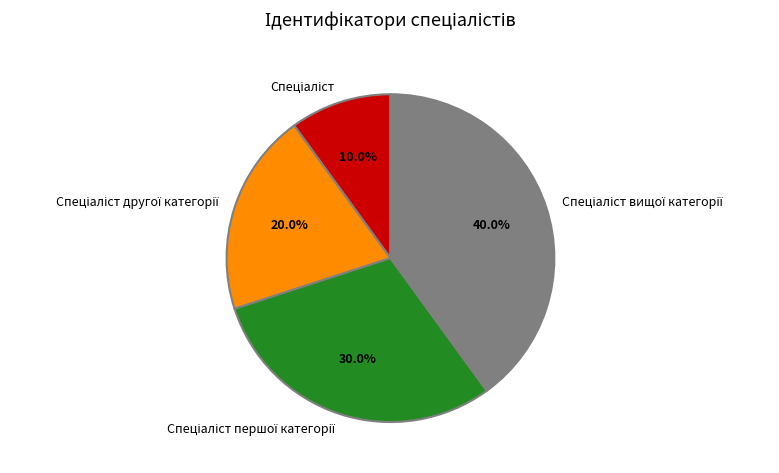

Is there any slice that represents more than half of the pie?

No